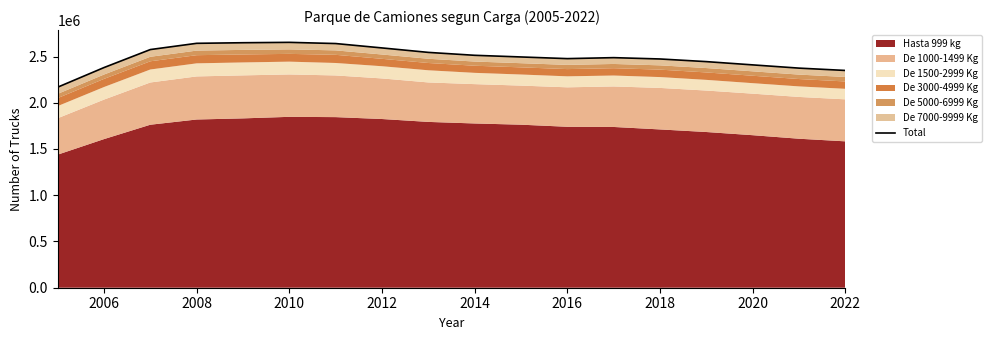

How many interior local valleys (lower than both neighbors) does the data have?

1